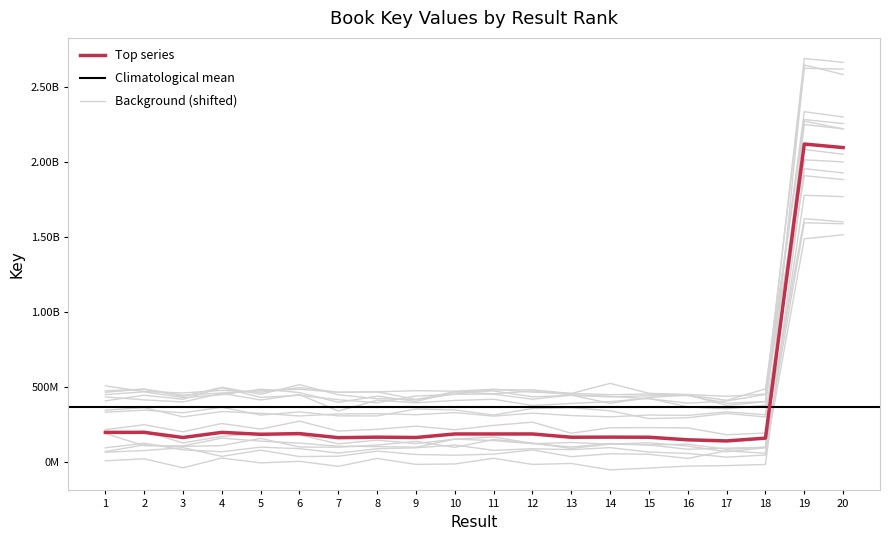

Count the number of values greater than 184125130.

9